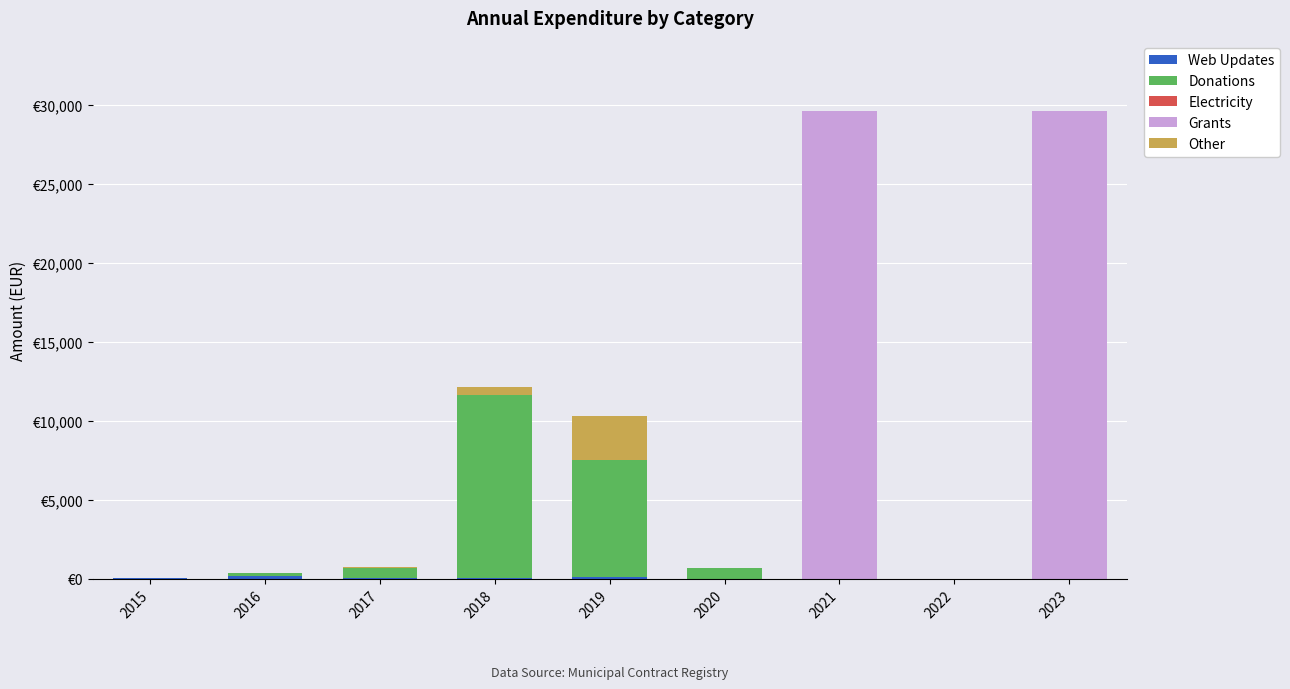

Is it true that Web Updates equals 8.4 at 2020?

True